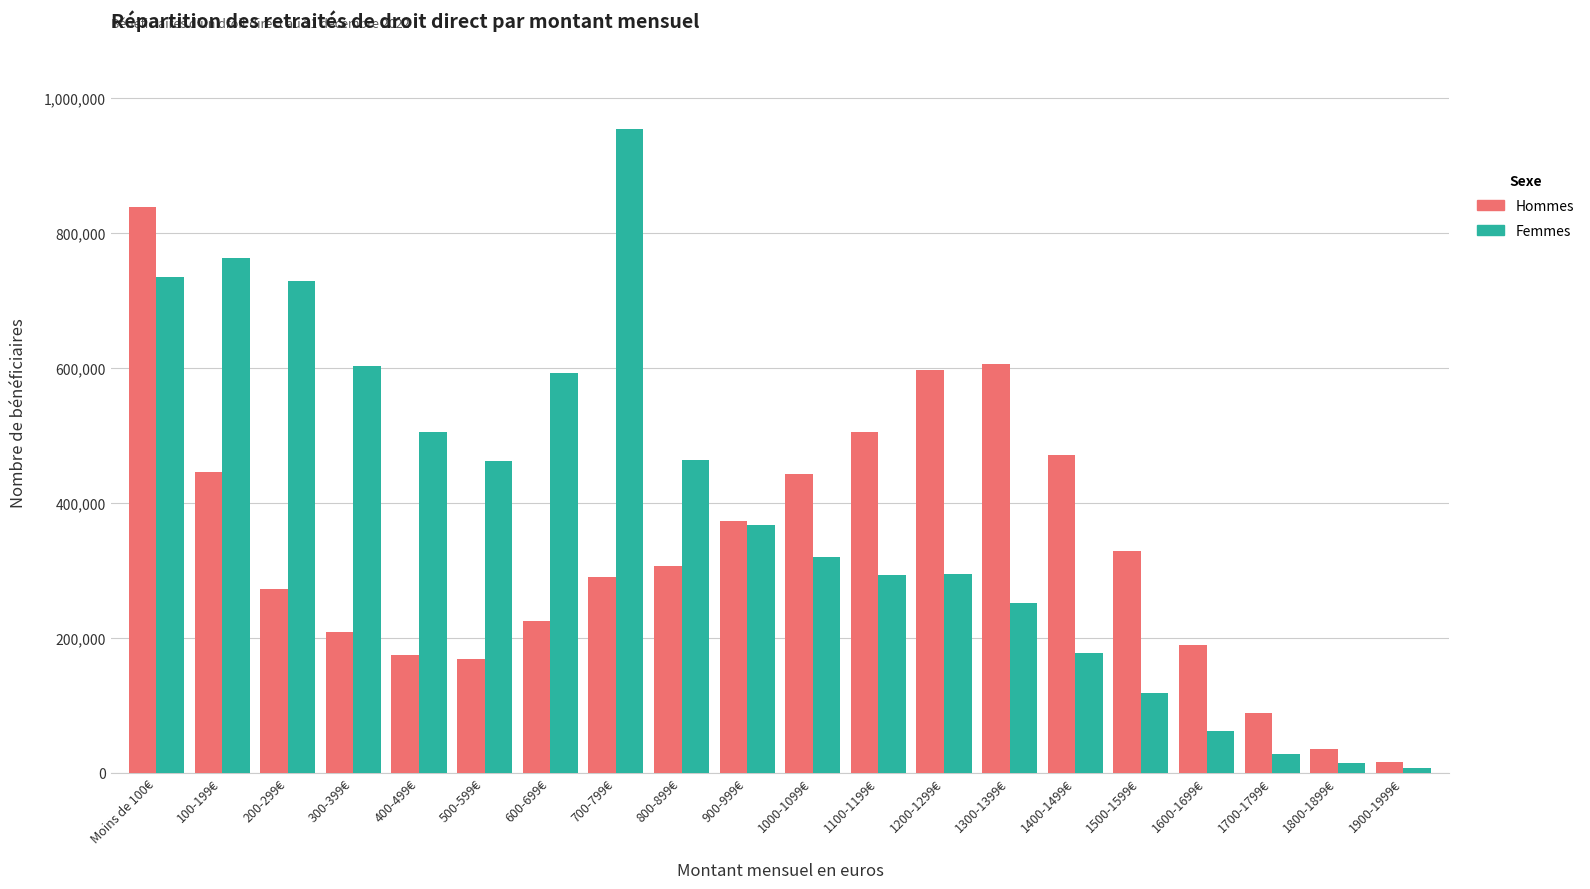

Are the bars horizontal?

No